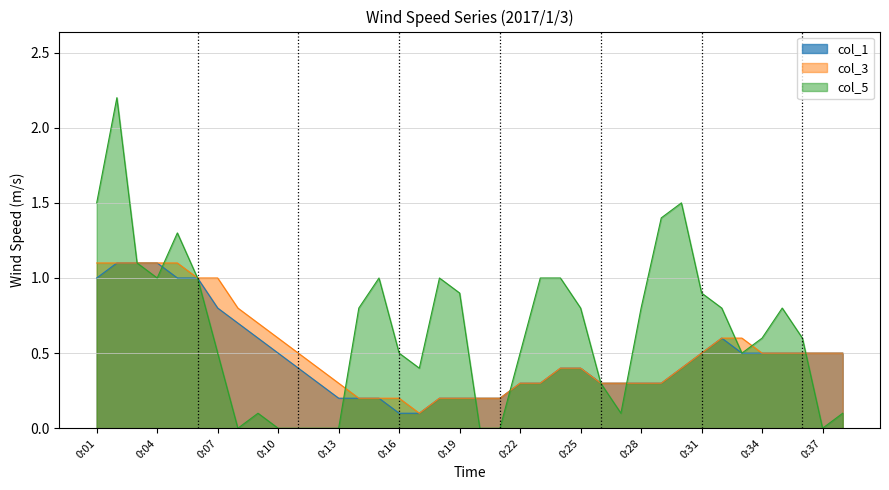

What is the difference between the col_1 values at 0:22 and 0:32?

0.3